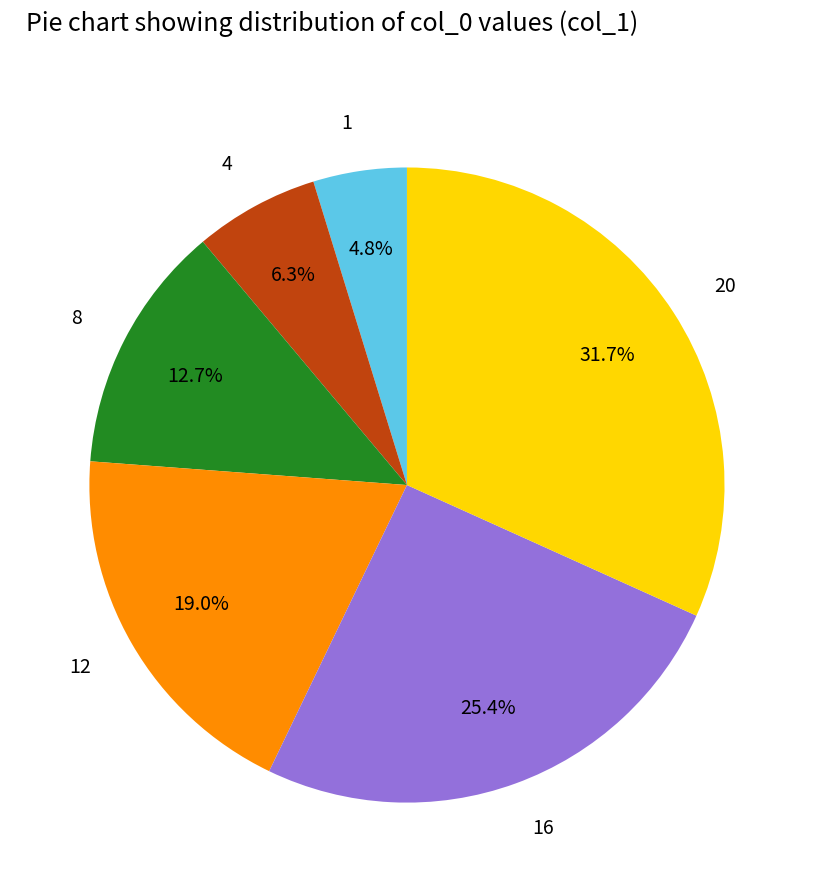

How much of the chart is everything except 12?

81.0%